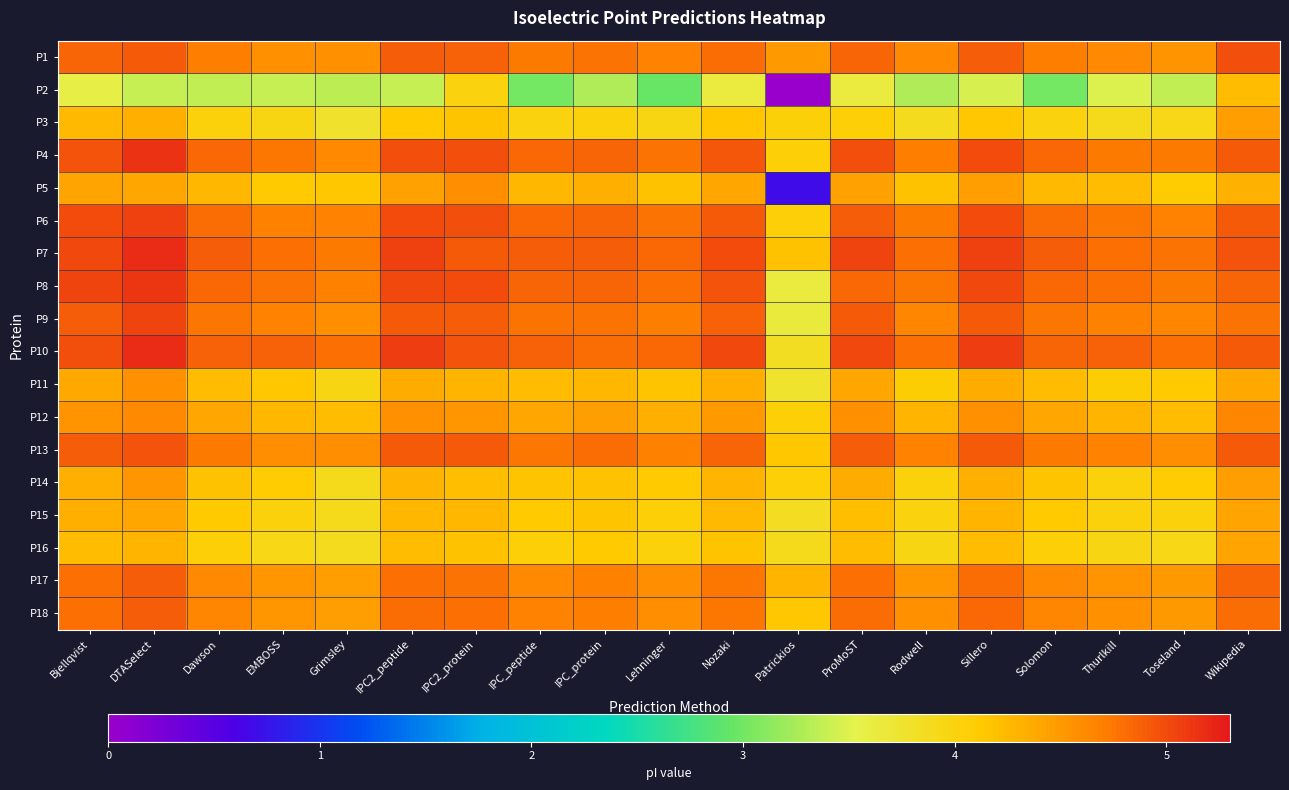

Reading right to left, transcribe all the data shown in this chart.

P1: Wikipedia=5.0	Toseland=4.5	Thurlkill=4.6	Solomon=4.7	Sillero=4.9	Rodwell=4.6	ProMoST=4.9	Patrickios=4.5	Nozaki=4.8	Lehninger=4.7	IPC_protein=4.8	IPC_peptide=4.7	IPC2_protein=4.9	IPC2_peptide=4.9	Grimsley=4.6	EMBOSS=4.6	Dawson=4.7	DTASelect=4.9	Bjellqvist=4.9
P2: Wikipedia=4.2	Toseland=3.4	Thurlkill=3.5	Solomon=3.0	Sillero=3.5	Rodwell=3.3	ProMoST=3.6	Patrickios=0.0	Nozaki=3.6	Lehninger=3.0	IPC_protein=3.3	IPC_peptide=3.0	IPC2_protein=4.0	IPC2_peptide=3.4	Grimsley=3.3	EMBOSS=3.4	Dawson=3.4	DTASelect=3.4	Bjellqvist=3.6
P3: Wikipedia=4.5	Toseland=3.9	Thurlkill=3.9	Solomon=4.0	Sillero=4.2	Rodwell=3.9	ProMoST=4.1	Patrickios=4.0	Nozaki=4.2	Lehninger=4.0	IPC_protein=4.0	IPC_peptide=4.0	IPC2_protein=4.2	IPC2_peptide=4.1	Grimsley=3.8	EMBOSS=4.0	Dawson=4.0	DTASelect=4.3	Bjellqvist=4.3
P4: Wikipedia=4.9	Toseland=4.7	Thurlkill=4.7	Solomon=4.8	Sillero=5.0	Rodwell=4.7	ProMoST=5.0	Patrickios=4.1	Nozaki=4.9	Lehninger=4.8	IPC_protein=4.9	IPC_peptide=4.8	IPC2_protein=5.0	IPC2_peptide=5.0	Grimsley=4.6	EMBOSS=4.7	Dawson=4.8	DTASelect=5.1	Bjellqvist=5.0
P5: Wikipedia=4.3	Toseland=4.1	Thurlkill=4.2	Solomon=4.3	Sillero=4.5	Rodwell=4.2	ProMoST=4.4	Patrickios=0.7	Nozaki=4.4	Lehninger=4.2	IPC_protein=4.3	IPC_peptide=4.3	IPC2_protein=4.6	IPC2_peptide=4.4	Grimsley=4.2	EMBOSS=4.1	Dawson=4.3	DTASelect=4.4	Bjellqvist=4.4
P6: Wikipedia=4.9	Toseland=4.7	Thurlkill=4.7	Solomon=4.8	Sillero=5.0	Rodwell=4.7	ProMoST=4.9	Patrickios=4.0	Nozaki=4.9	Lehninger=4.8	IPC_protein=4.9	IPC_peptide=4.8	IPC2_protein=5.0	IPC2_peptide=5.0	Grimsley=4.7	EMBOSS=4.7	Dawson=4.8	DTASelect=5.1	Bjellqvist=5.0
P7: Wikipedia=5.0	Toseland=4.8	Thurlkill=4.8	Solomon=4.9	Sillero=5.1	Rodwell=4.8	ProMoST=5.0	Patrickios=4.2	Nozaki=5.0	Lehninger=4.8	IPC_protein=4.9	IPC_peptide=4.9	IPC2_protein=4.9	IPC2_peptide=5.1	Grimsley=4.7	EMBOSS=4.8	Dawson=4.9	DTASelect=5.2	Bjellqvist=5.0
P8: Wikipedia=4.9	Toseland=4.7	Thurlkill=4.8	Solomon=4.8	Sillero=5.0	Rodwell=4.7	ProMoST=4.8	Patrickios=3.6	Nozaki=5.0	Lehninger=4.8	IPC_protein=4.9	IPC_peptide=4.9	IPC2_protein=5.0	IPC2_peptide=5.0	Grimsley=4.7	EMBOSS=4.8	Dawson=4.8	DTASelect=5.1	Bjellqvist=5.0
P9: Wikipedia=4.8	Toseland=4.6	Thurlkill=4.7	Solomon=4.7	Sillero=4.9	Rodwell=4.6	ProMoST=4.9	Patrickios=3.7	Nozaki=4.9	Lehninger=4.7	IPC_protein=4.8	IPC_peptide=4.8	IPC2_protein=4.9	IPC2_peptide=4.9	Grimsley=4.6	EMBOSS=4.7	Dawson=4.7	DTASelect=5.0	Bjellqvist=4.9
P10: Wikipedia=4.9	Toseland=4.8	Thurlkill=4.9	Solomon=4.9	Sillero=5.1	Rodwell=4.8	ProMoST=5.0	Patrickios=3.8	Nozaki=5.0	Lehninger=4.8	IPC_protein=4.8	IPC_peptide=4.9	IPC2_protein=5.0	IPC2_peptide=5.1	Grimsley=4.8	EMBOSS=4.9	Dawson=4.9	DTASelect=5.2	Bjellqvist=5.0
P11: Wikipedia=4.4	Toseland=4.1	Thurlkill=4.1	Solomon=4.2	Sillero=4.4	Rodwell=4.1	ProMoST=4.4	Patrickios=3.8	Nozaki=4.3	Lehninger=4.2	IPC_protein=4.3	IPC_peptide=4.2	IPC2_protein=4.3	IPC2_peptide=4.4	Grimsley=4.0	EMBOSS=4.2	Dawson=4.2	DTASelect=4.6	Bjellqvist=4.4
P12: Wikipedia=4.6	Toseland=4.2	Thurlkill=4.3	Solomon=4.4	Sillero=4.6	Rodwell=4.3	ProMoST=4.6	Patrickios=4.1	Nozaki=4.5	Lehninger=4.3	IPC_protein=4.5	IPC_peptide=4.4	IPC2_protein=4.5	IPC2_peptide=4.6	Grimsley=4.2	EMBOSS=4.3	Dawson=4.4	DTASelect=4.6	Bjellqvist=4.5
P13: Wikipedia=4.9	Toseland=4.6	Thurlkill=4.7	Solomon=4.7	Sillero=4.9	Rodwell=4.7	ProMoST=4.9	Patrickios=4.2	Nozaki=4.9	Lehninger=4.7	IPC_protein=4.8	IPC_peptide=4.7	IPC2_protein=4.9	IPC2_peptide=4.9	Grimsley=4.6	EMBOSS=4.6	Dawson=4.7	DTASelect=5.0	Bjellqvist=4.9
P14: Wikipedia=4.5	Toseland=4.1	Thurlkill=4.0	Solomon=4.2	Sillero=4.3	Rodwell=4.0	ProMoST=4.4	Patrickios=4.1	Nozaki=4.3	Lehninger=4.1	IPC_protein=4.2	IPC_peptide=4.2	IPC2_protein=4.2	IPC2_peptide=4.3	Grimsley=3.9	EMBOSS=4.1	Dawson=4.2	DTASelect=4.5	Bjellqvist=4.3
P15: Wikipedia=4.4	Toseland=4.0	Thurlkill=4.0	Solomon=4.1	Sillero=4.3	Rodwell=4.0	ProMoST=4.2	Patrickios=3.9	Nozaki=4.3	Lehninger=4.1	IPC_protein=4.2	IPC_peptide=4.1	IPC2_protein=4.3	IPC2_peptide=4.3	Grimsley=3.9	EMBOSS=4.0	Dawson=4.1	DTASelect=4.4	Bjellqvist=4.3
P16: Wikipedia=4.4	Toseland=3.9	Thurlkill=4.0	Solomon=4.1	Sillero=4.2	Rodwell=4.0	ProMoST=4.2	Patrickios=3.9	Nozaki=4.2	Lehninger=4.0	IPC_protein=4.1	IPC_peptide=4.1	IPC2_protein=4.2	IPC2_peptide=4.2	Grimsley=3.9	EMBOSS=3.9	Dawson=4.1	DTASelect=4.3	Bjellqvist=4.2
P17: Wikipedia=4.8	Toseland=4.5	Thurlkill=4.5	Solomon=4.6	Sillero=4.8	Rodwell=4.5	ProMoST=4.8	Patrickios=4.3	Nozaki=4.7	Lehninger=4.6	IPC_protein=4.7	IPC_peptide=4.6	IPC2_protein=4.8	IPC2_peptide=4.8	Grimsley=4.5	EMBOSS=4.5	Dawson=4.6	DTASelect=4.9	Bjellqvist=4.8
P18: Wikipedia=4.8	Toseland=4.5	Thurlkill=4.6	Solomon=4.6	Sillero=4.8	Rodwell=4.6	ProMoST=4.8	Patrickios=4.2	Nozaki=4.7	Lehninger=4.6	IPC_protein=4.7	IPC_peptide=4.7	IPC2_protein=4.8	IPC2_peptide=4.8	Grimsley=4.5	EMBOSS=4.5	Dawson=4.6	DTASelect=4.9	Bjellqvist=4.8